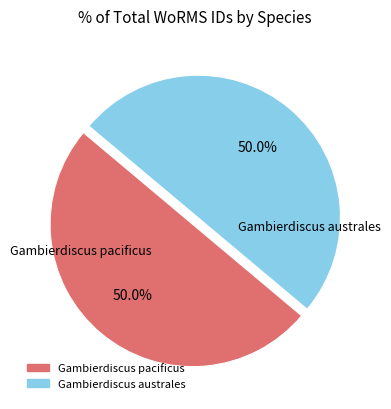

To the nearest percent, what percentage of the pie is Gambierdiscus australes?

50%